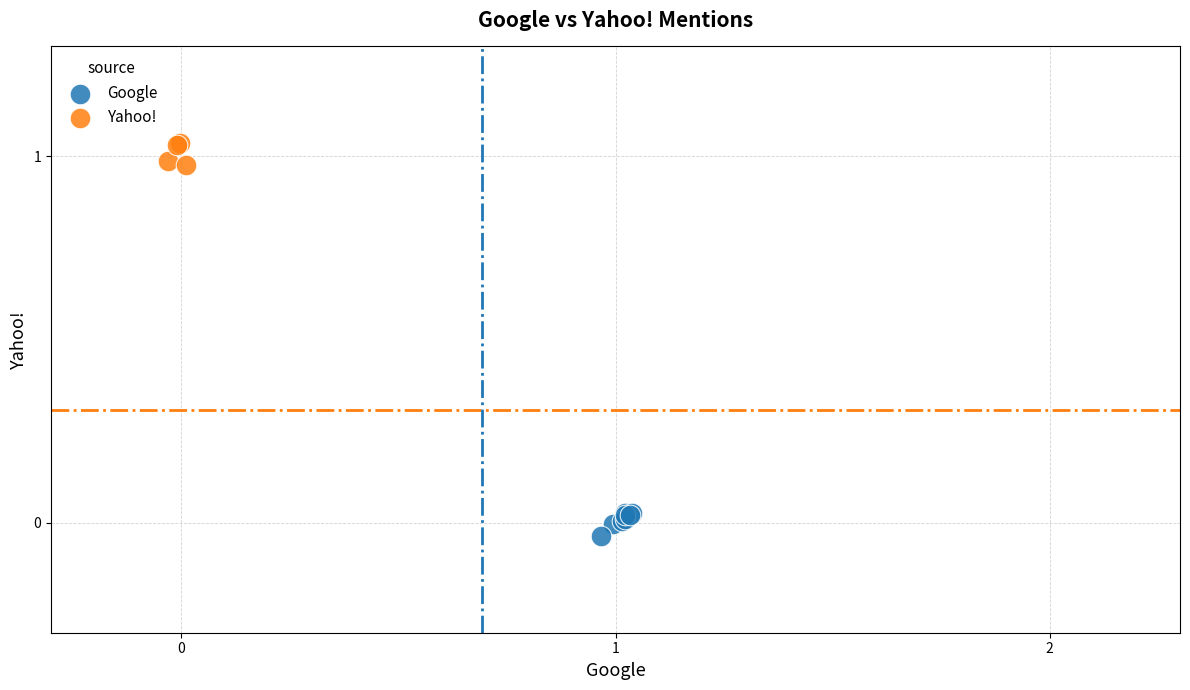

Which series contains the lowest Y value?

Google